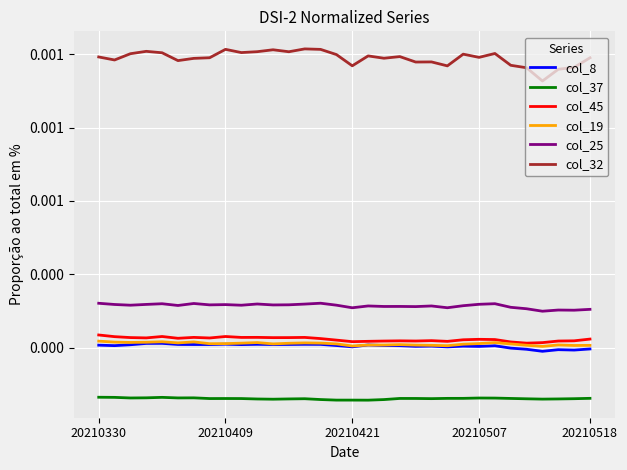

Does the chart display data point markers on the line(s)?

No